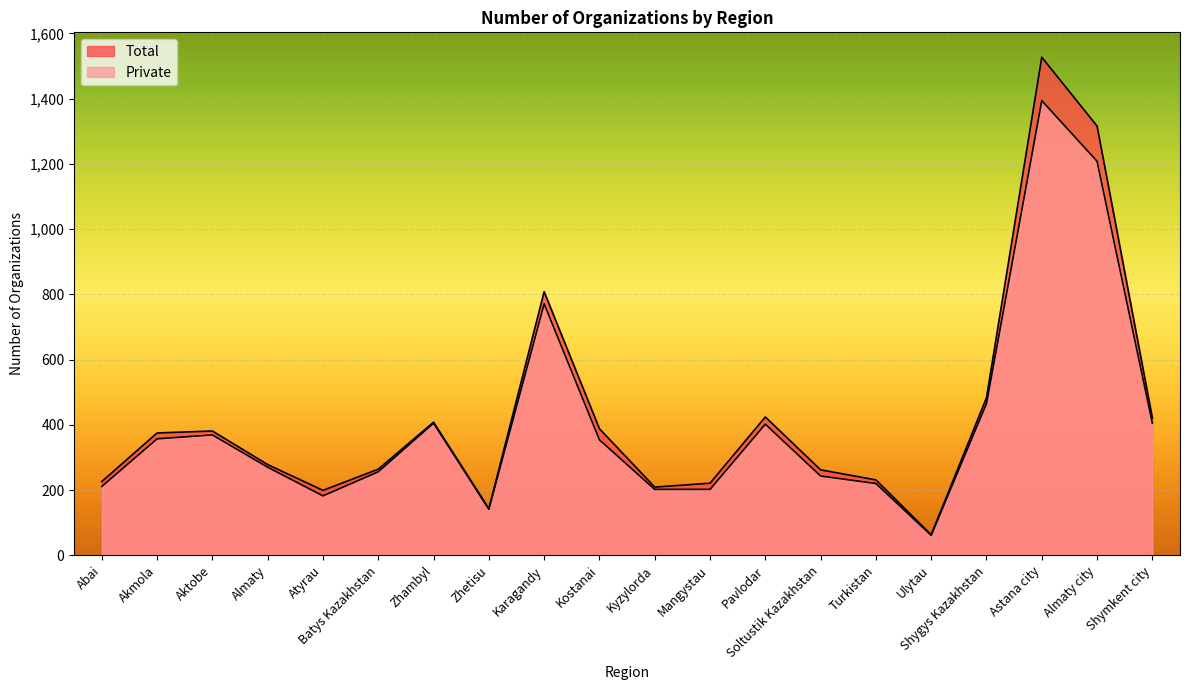

At which category is the sum across all series the highest?

Astana city